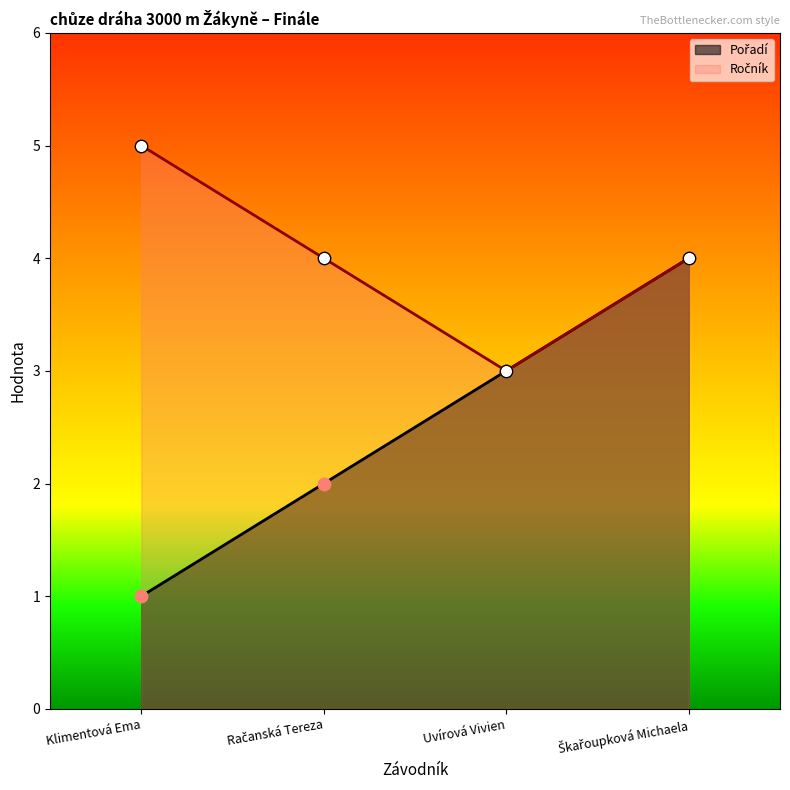

What are all the series names shown in the legend?

Pořadí, Ročník